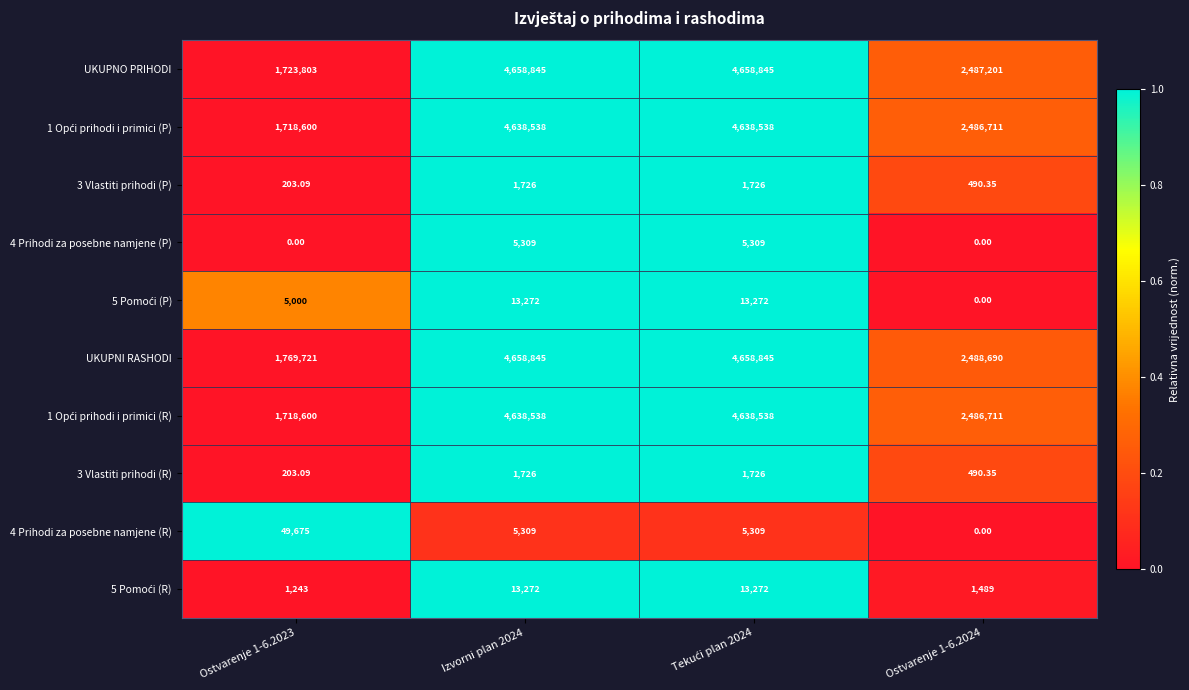

Which series has the largest total across all categories?

UKUPNI RASHODI